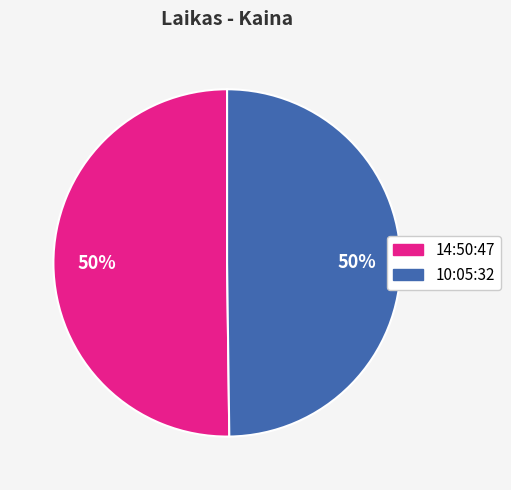

Is it true that 10:05:32 is 50% of the pie?

True